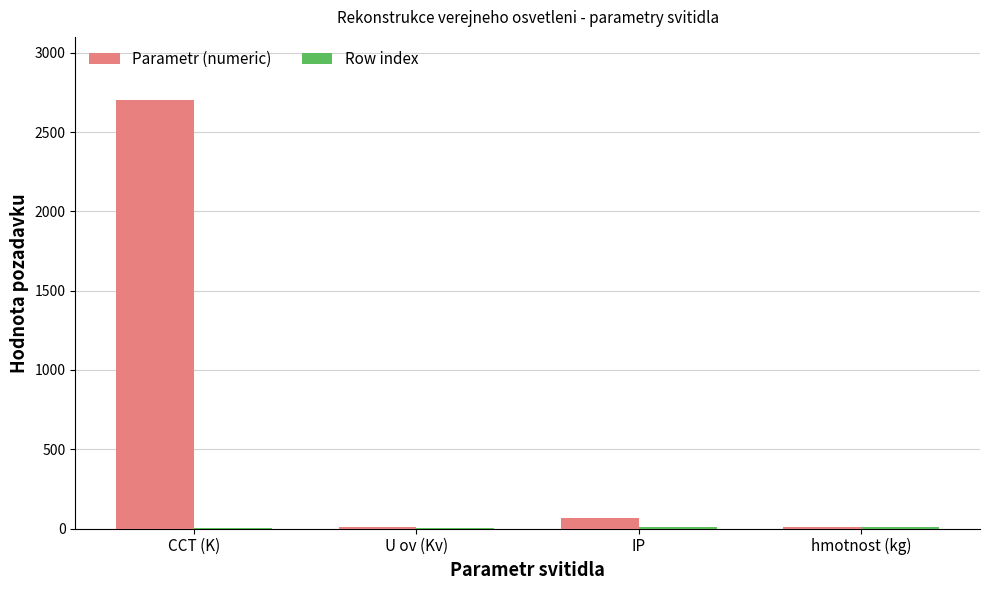

The value of Parametr (numeric) at IP is 66.0. True or false?

True